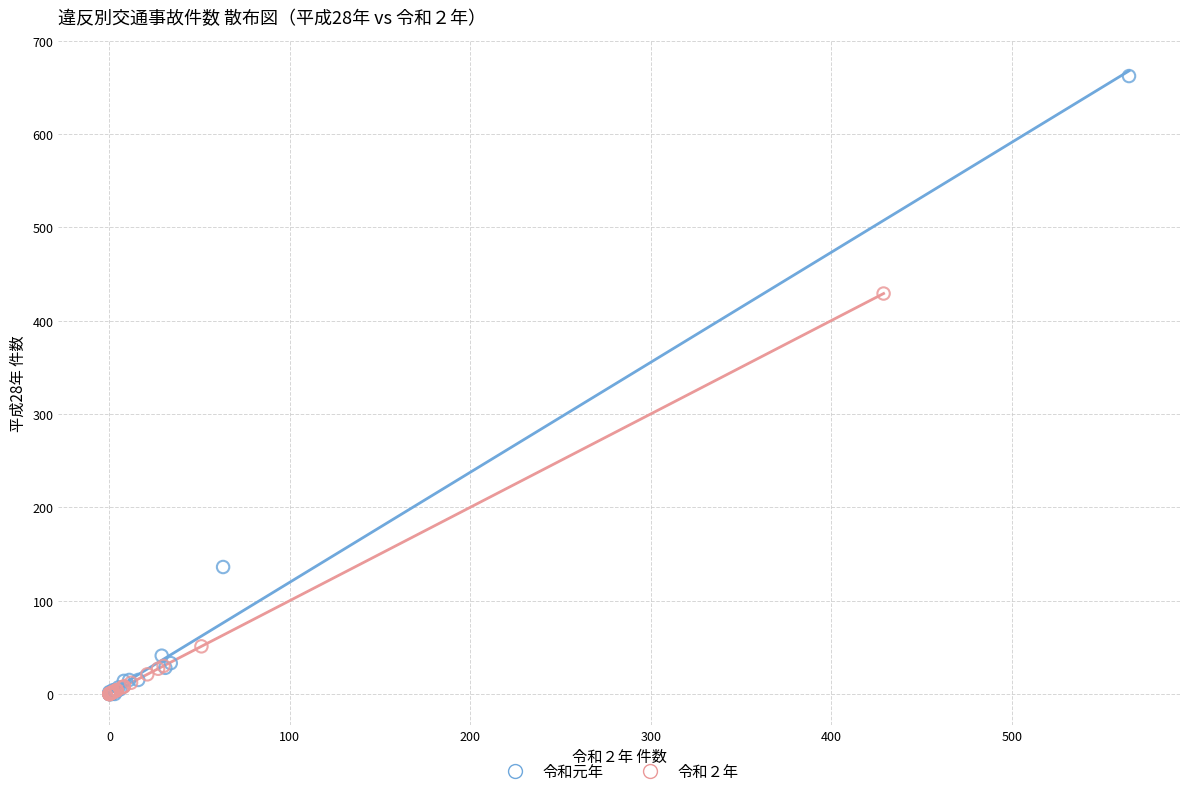

Which series has the largest Y range (max minus min)?

令和元年